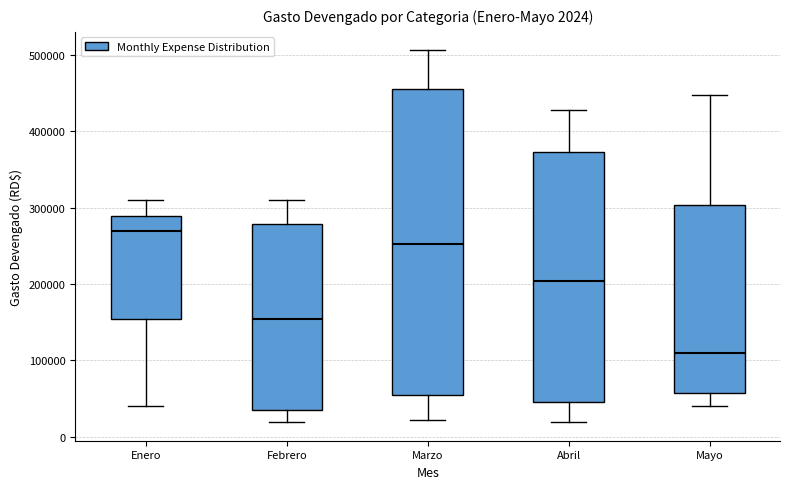

Comparing the boxes themselves (not the whiskers), which one is the tallest?

Marzo